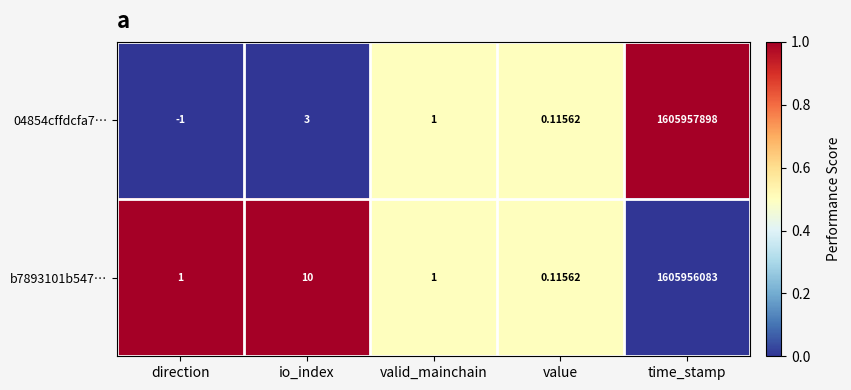

At which category is the sum across all series the highest?

time_stamp